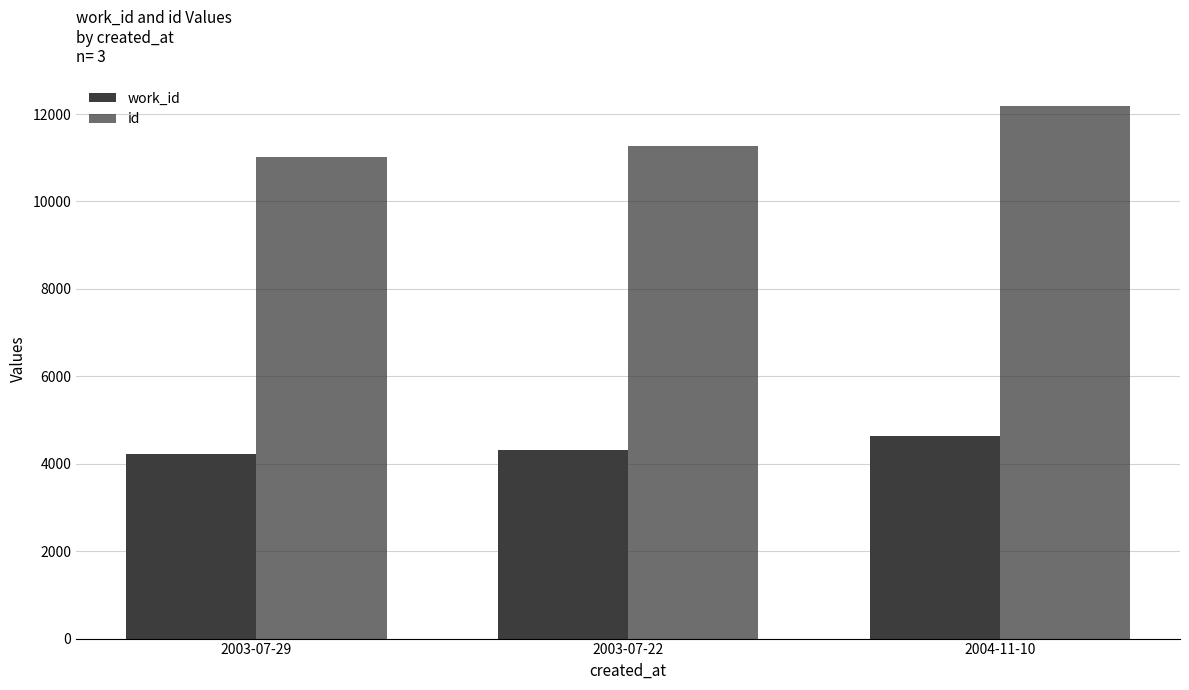

Does the chart contain stacked bars?

No